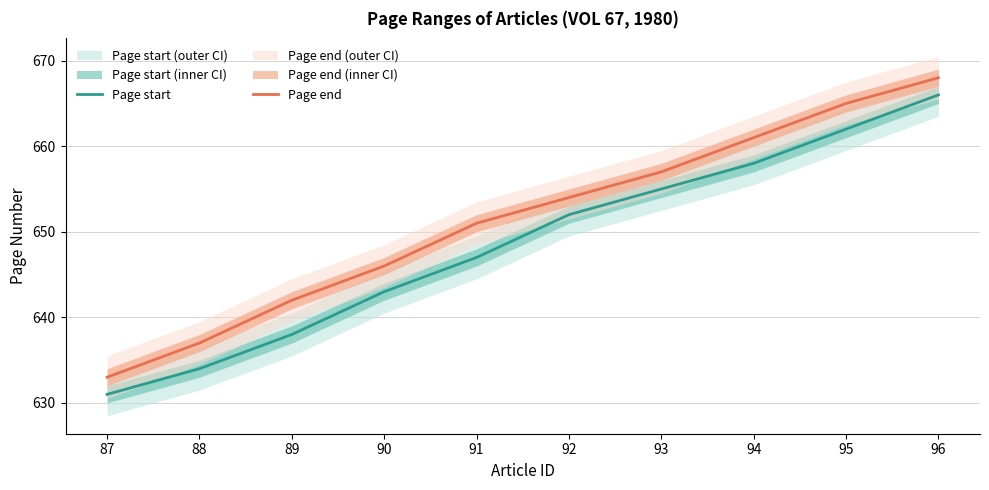

List the series in order of their overall mean, highest first.

Page end, Page start